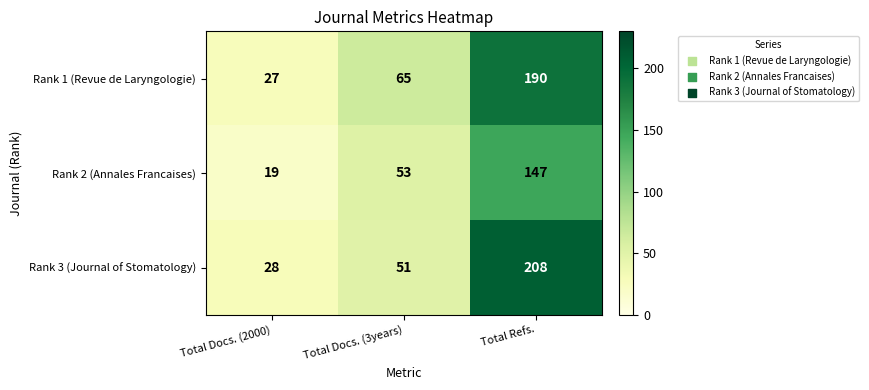

What is the average value of the Rank 3 (Journal of Stomatology) series?

96